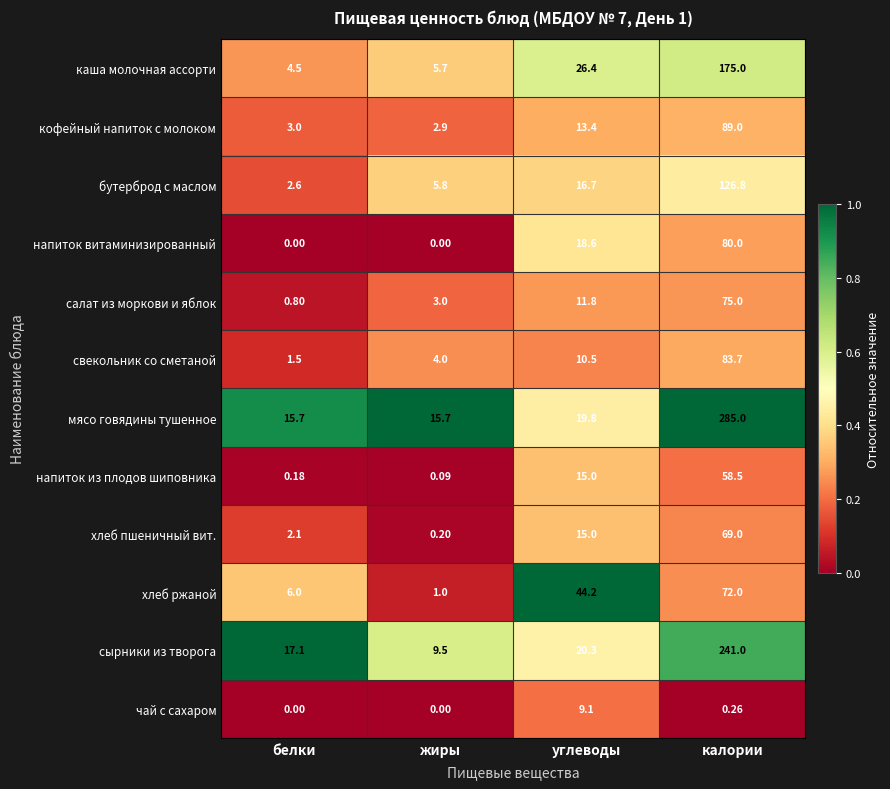

List the series in order of their peak value, highest first.

мясо говядины тушенное, сырники из творога, каша молочная ассорти, бутерброд с маслом, кофейный напиток с молоком, свекольник со сметаной, напиток витаминизированный, салат из моркови и яблок, хлеб ржаной, хлеб пшеничный вит., напиток из плодов шиповника, чай с сахаром